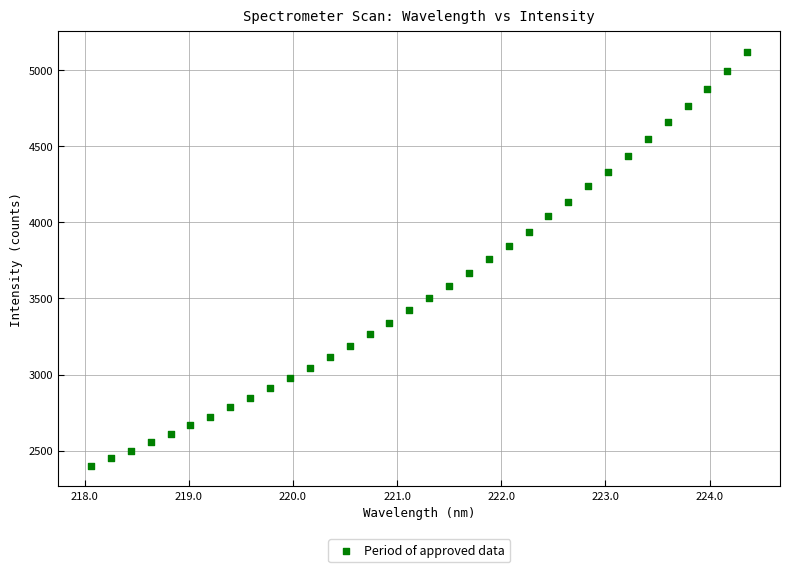

What is the range of X values (max minus min)?

6.3